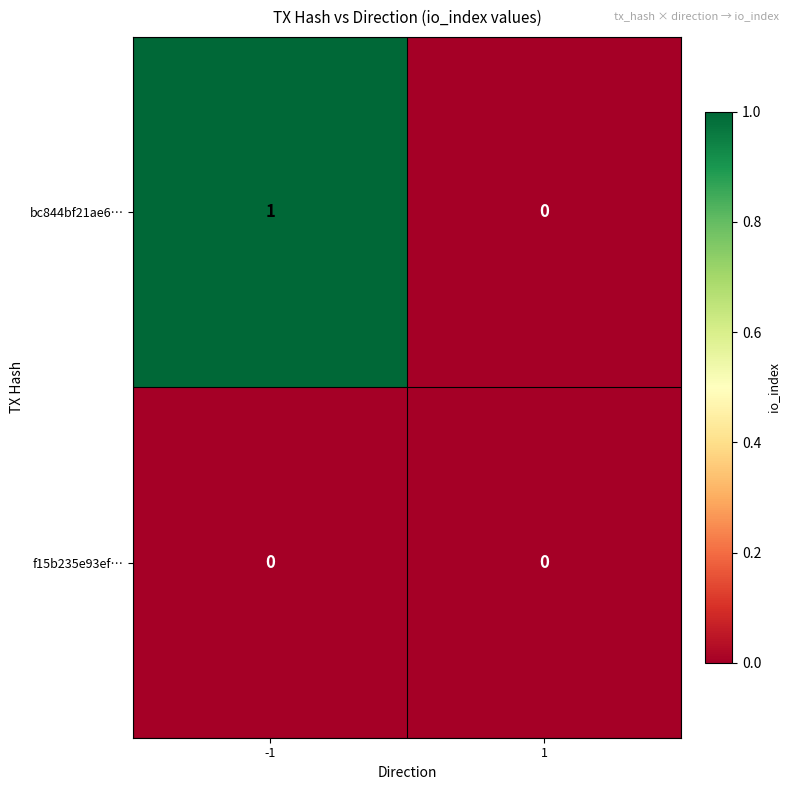

At which category is the sum across all series the highest?

-1